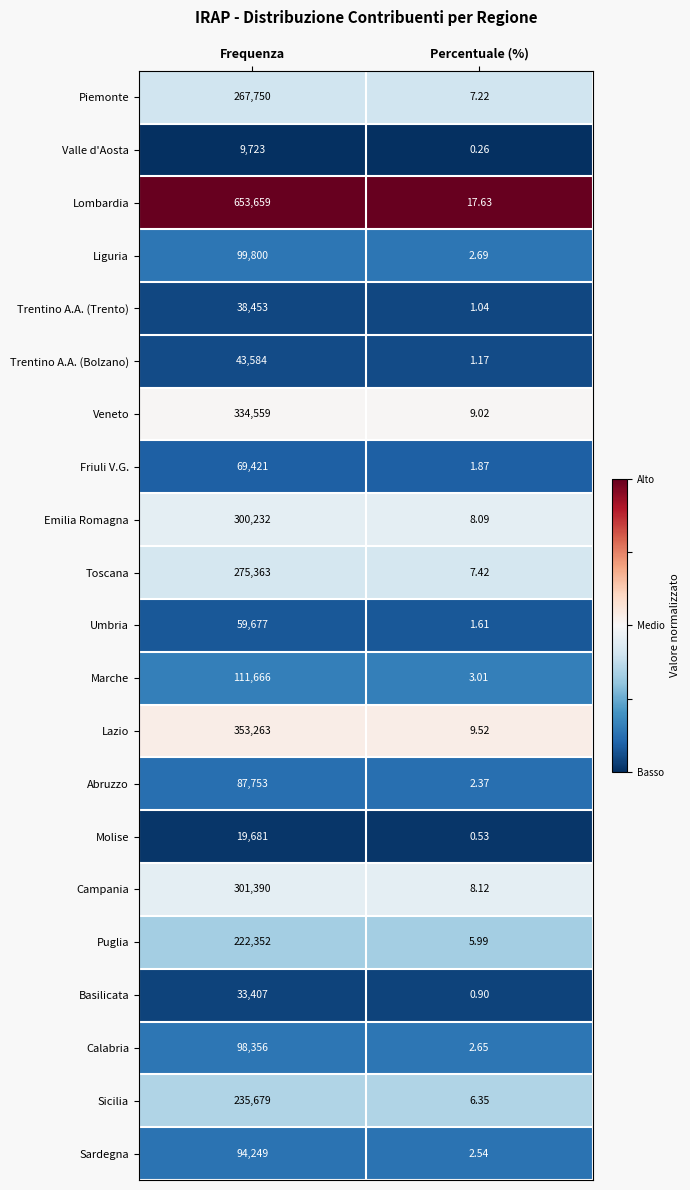

At which label is Valle d'Aosta closest to 4861?

Percentuale (%)